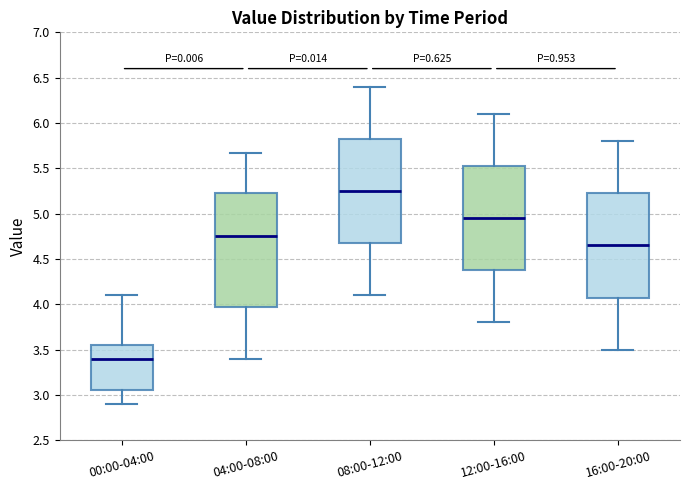

Which box's median line is the highest?

08:00-12:00